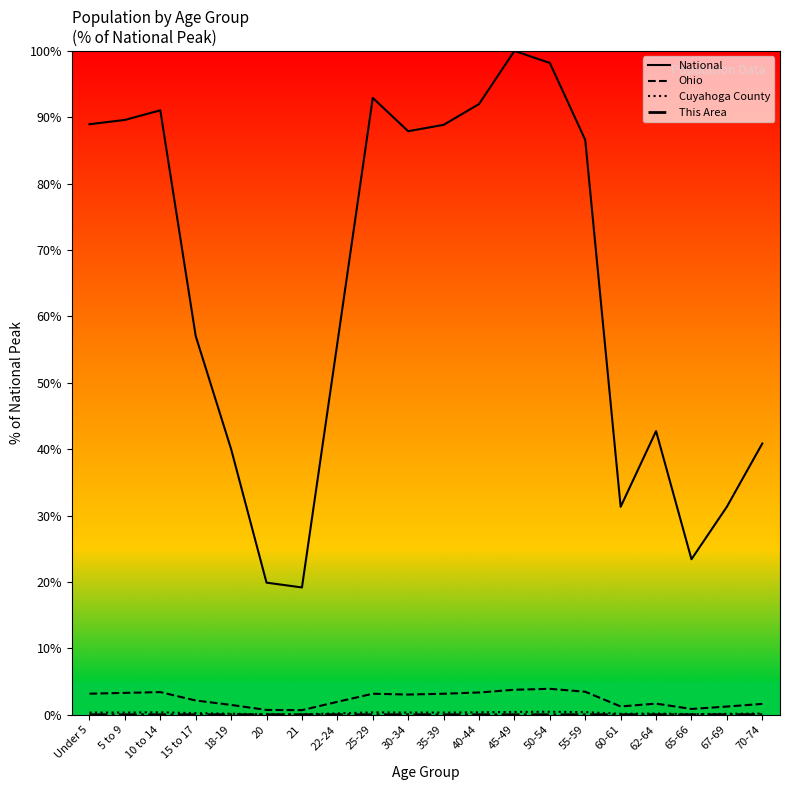

What is the label of the 16th point from the left?

60-61